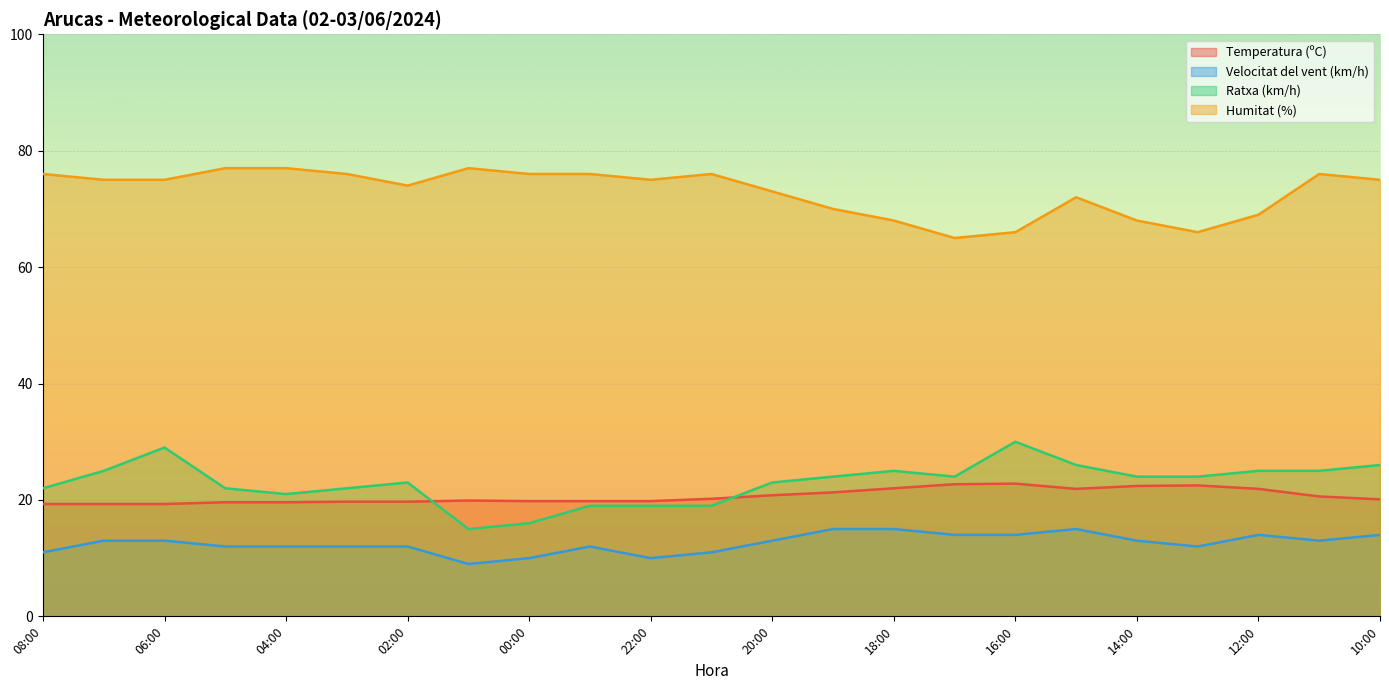

What is the difference between the maximum and minimum values in the Ratxa (km/h) series?

15.0